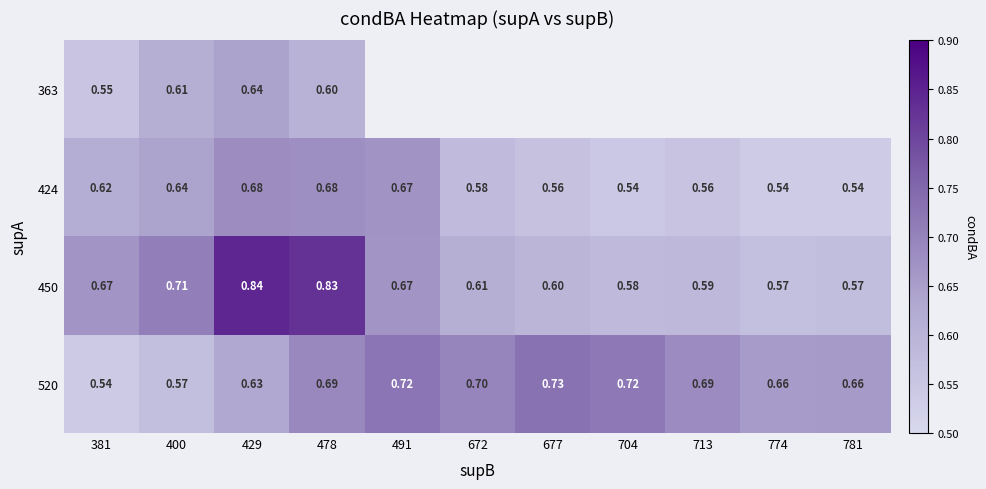

What is the sum of the 520 values at 704 and 677?

1.4